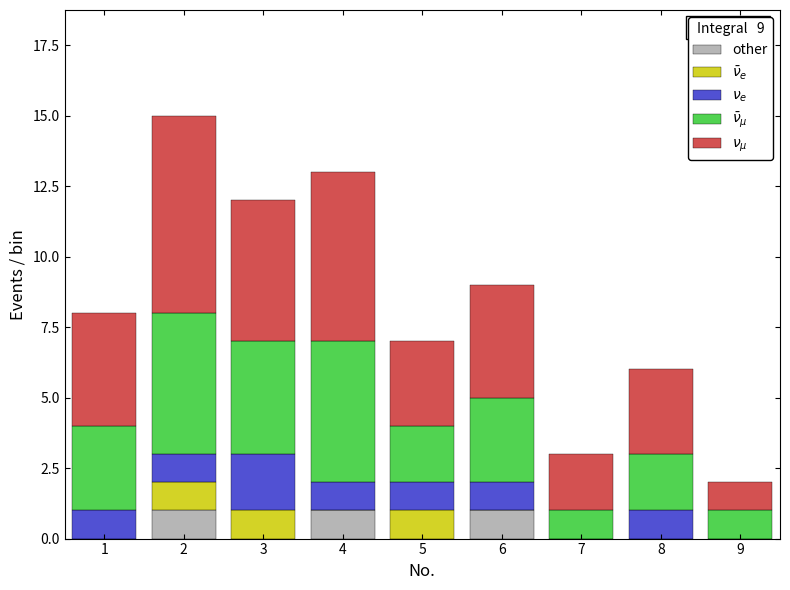

True or false: other has a value of -1 at 3.

False